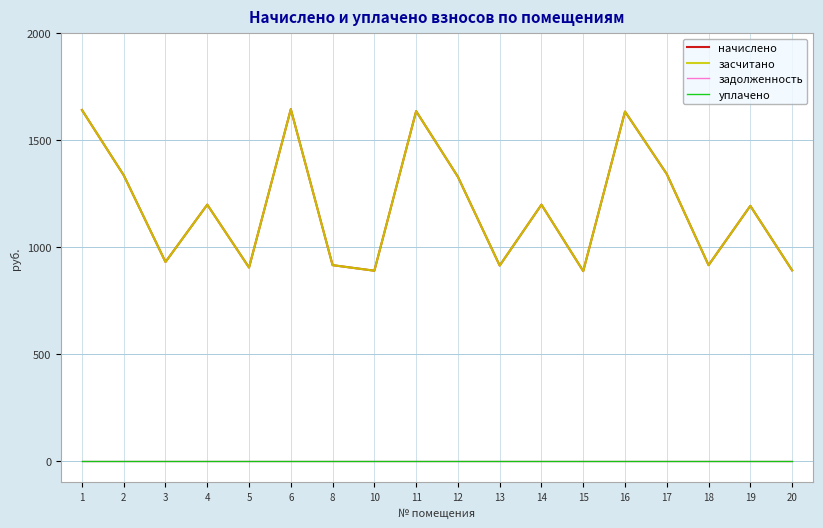

What is the difference between the second highest and minimum values in the начислено series?

753.3